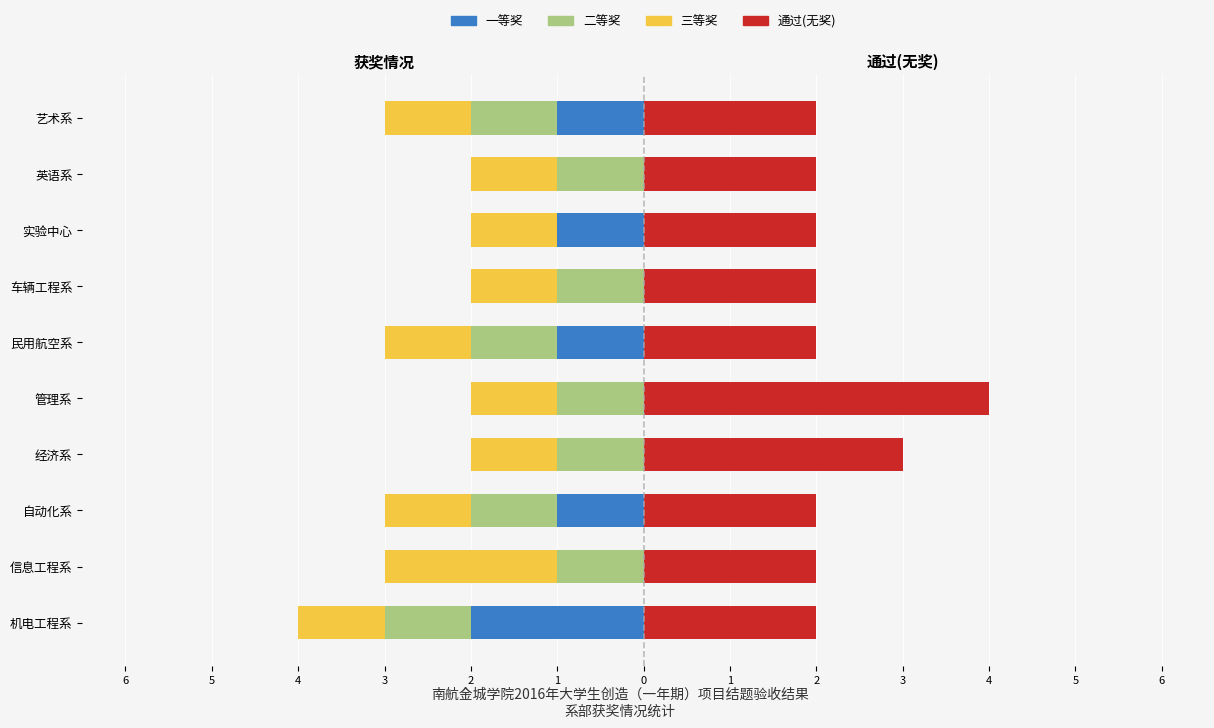

The value of 一等奖 at 信息工程系 is 1. True or false?

False